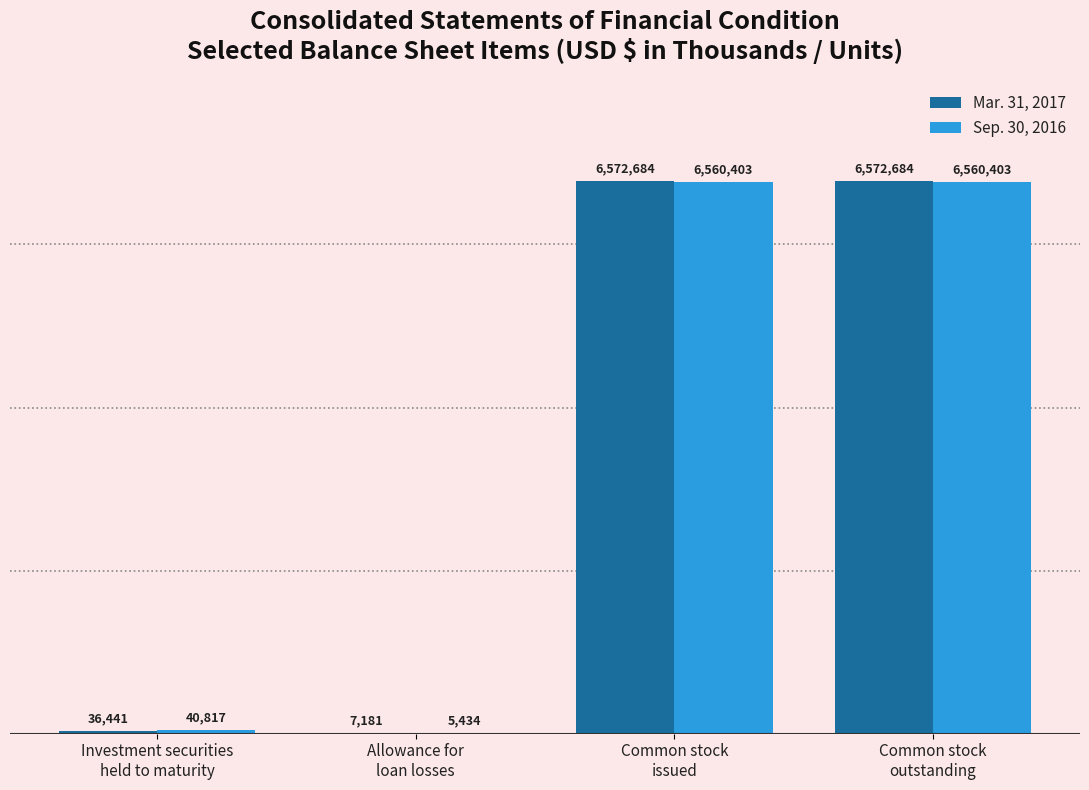

Is the value of Sep. 30, 2016 at Common stock
outstanding greater than the value of Mar. 31, 2017 at Allowance for
loan losses?

Yes